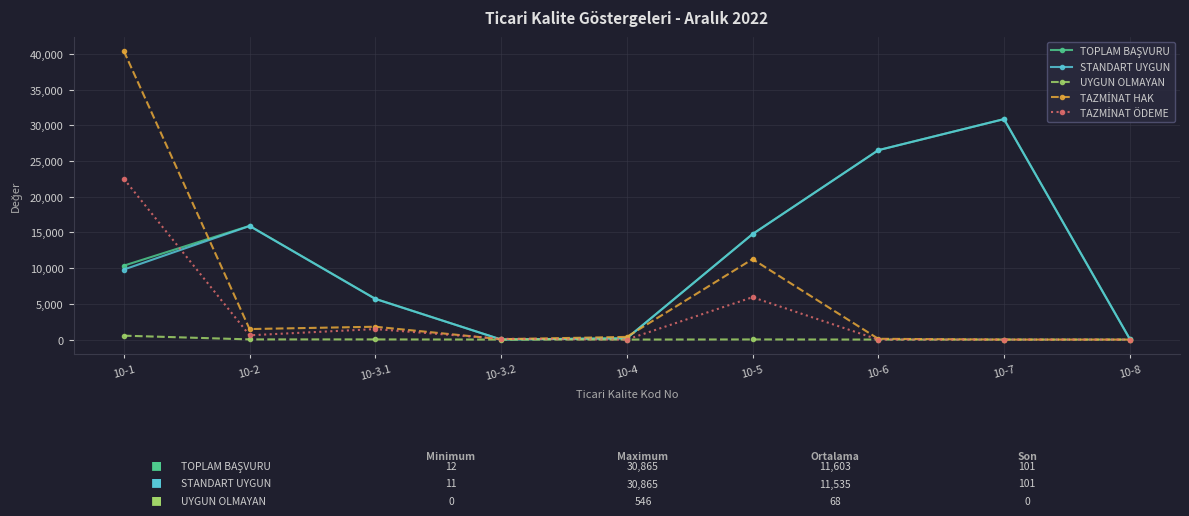

In STANDART UYGUN, how many points are higher than both neighbors (excluding endpoints)?

2